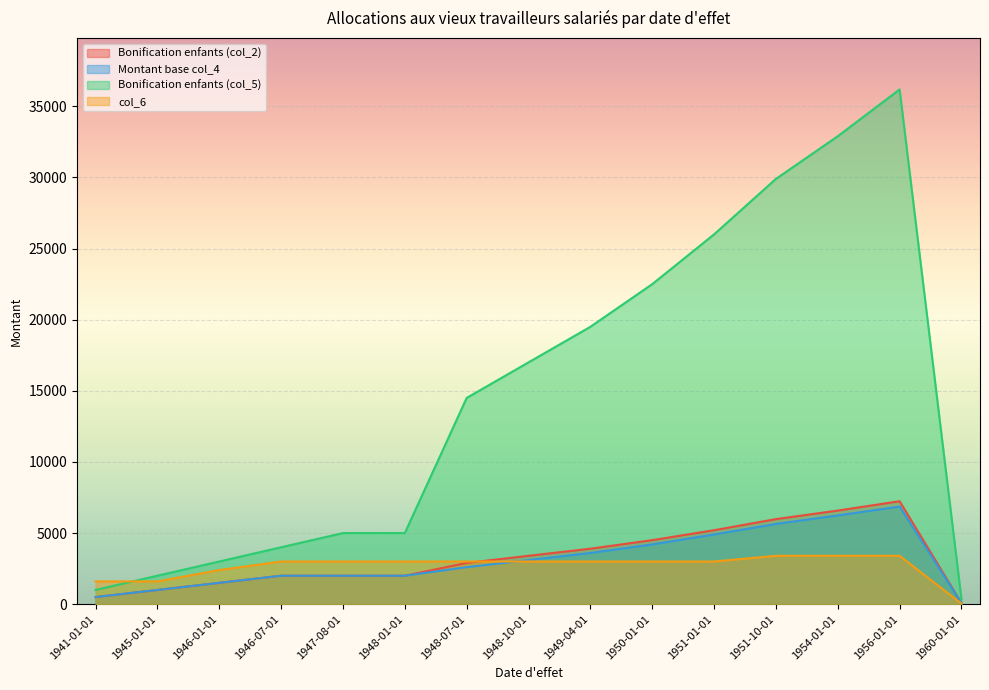

The Bonification enfants (col_2) series shows 839.1 at 1941-01-01. True or false?

False